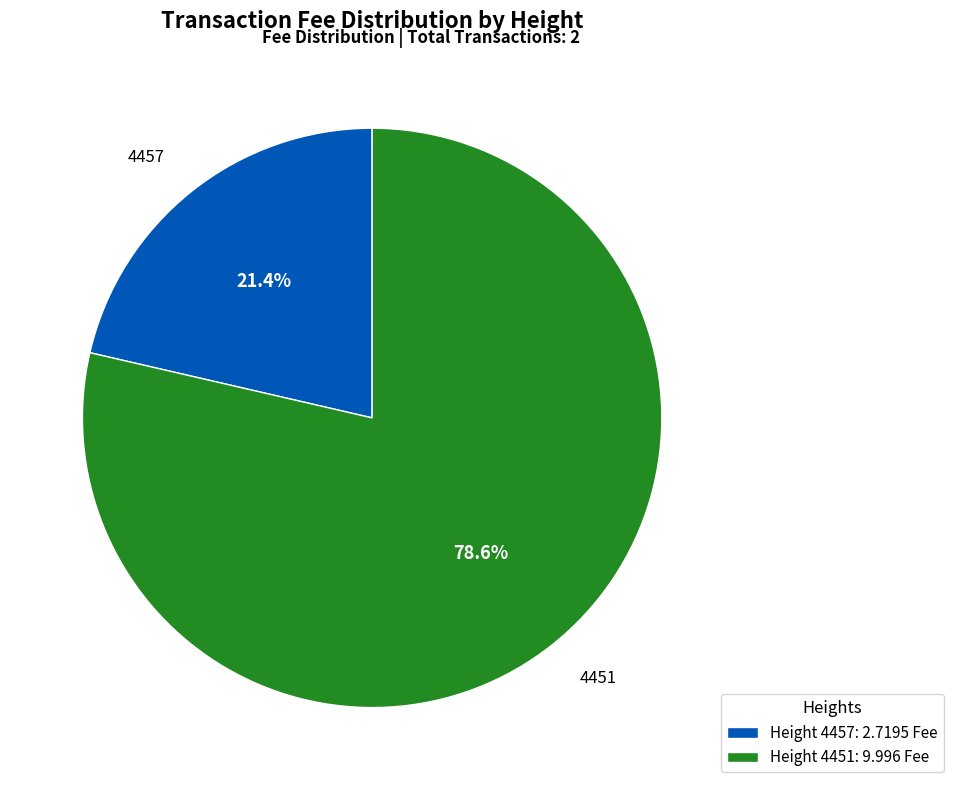

Does any single category account for the majority?

Yes